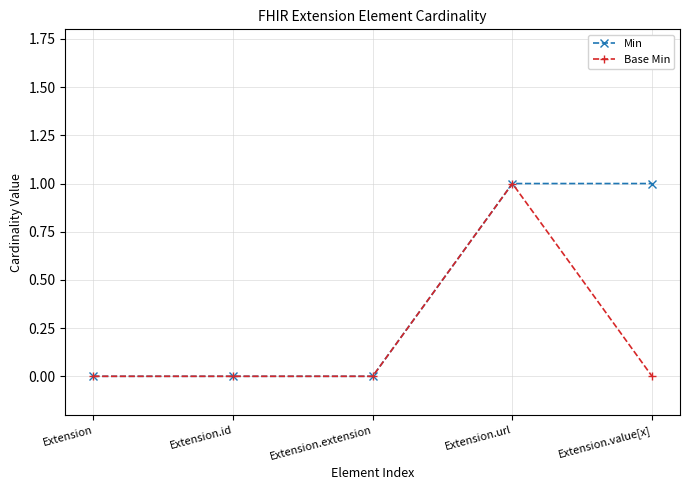

True or false: Min has more than 2 interior local peaks.

False